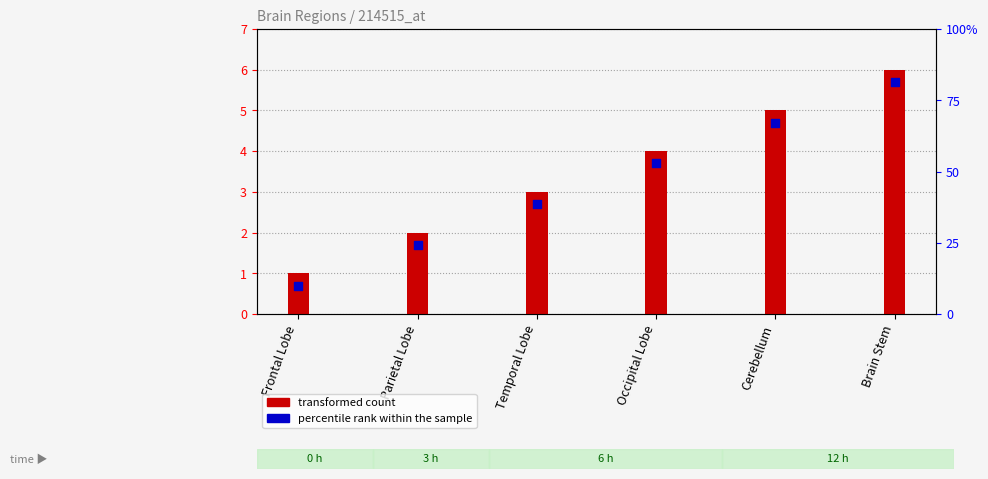

Which series contains the lowest Y value?

percentile rank within the sample